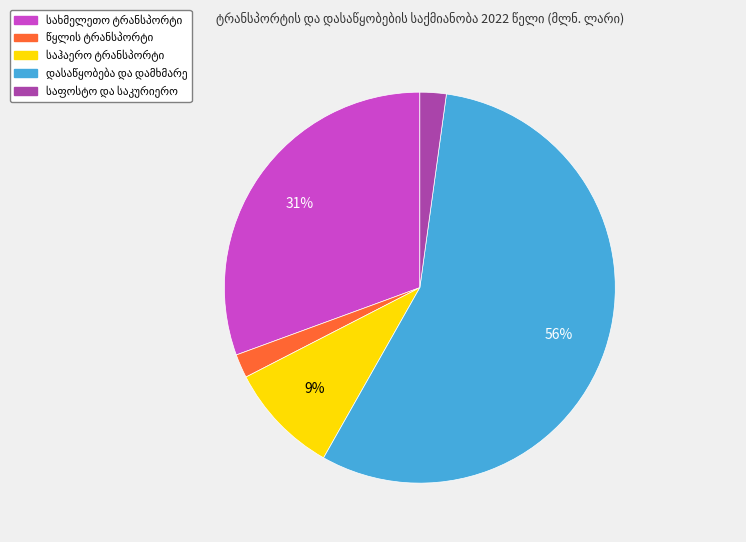

How many slices are in this pie chart?

5